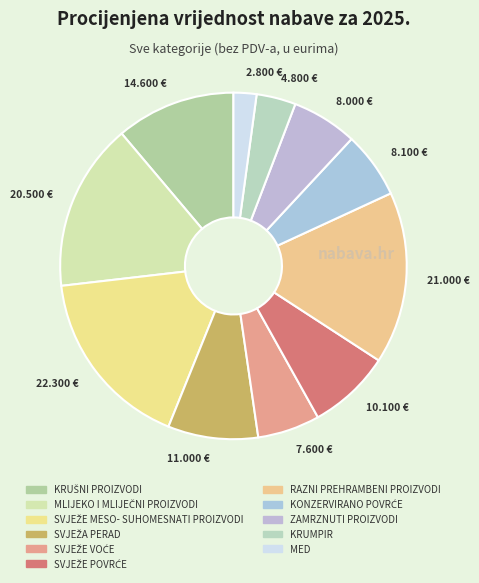

Rank the categories by value from highest to lowest.

SVJEŽE MESO- SUHOMESNATI PROIZVODI, RAZNI PREHRAMBENI PROIZVODI, MLIJEKO I MLIJEČNI PROIZVODI, KRUŠNI PROIZVODI, SVJEŽA PERAD, SVJEŽE POVRĆE, KONZERVIRANO POVRĆE, ZAMRZNUTI PROIZVODI, SVJEŽE VOĆE, KRUMPIR, MED